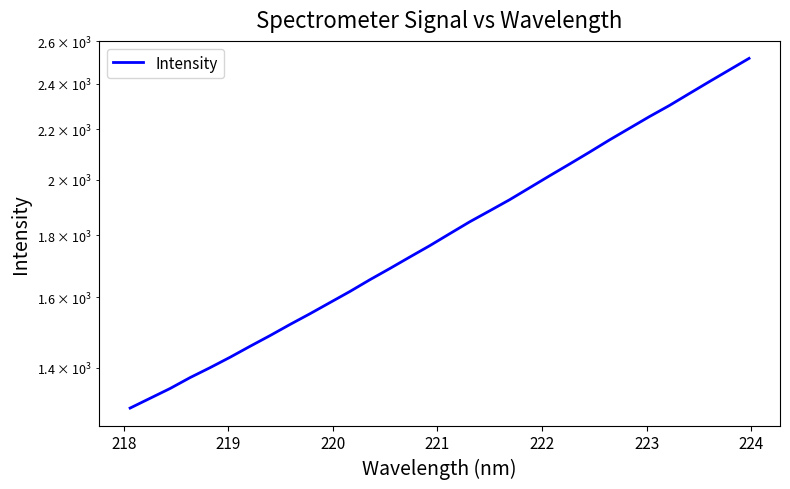

Count the number of data series in this chart.

1